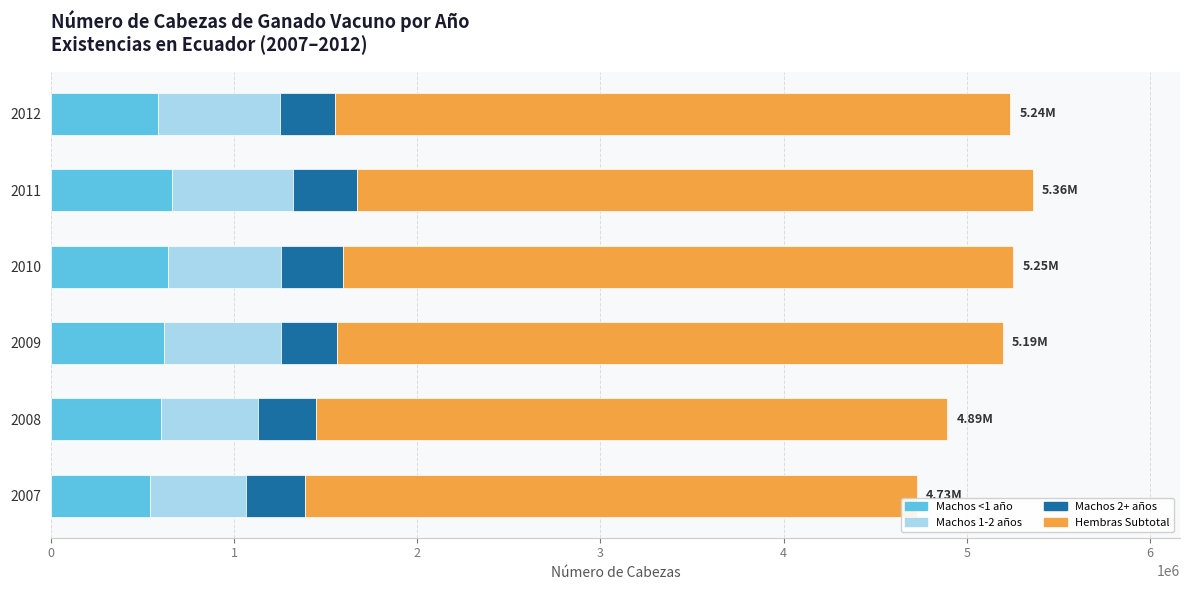

What is the total value across all series at 2009?

5194725